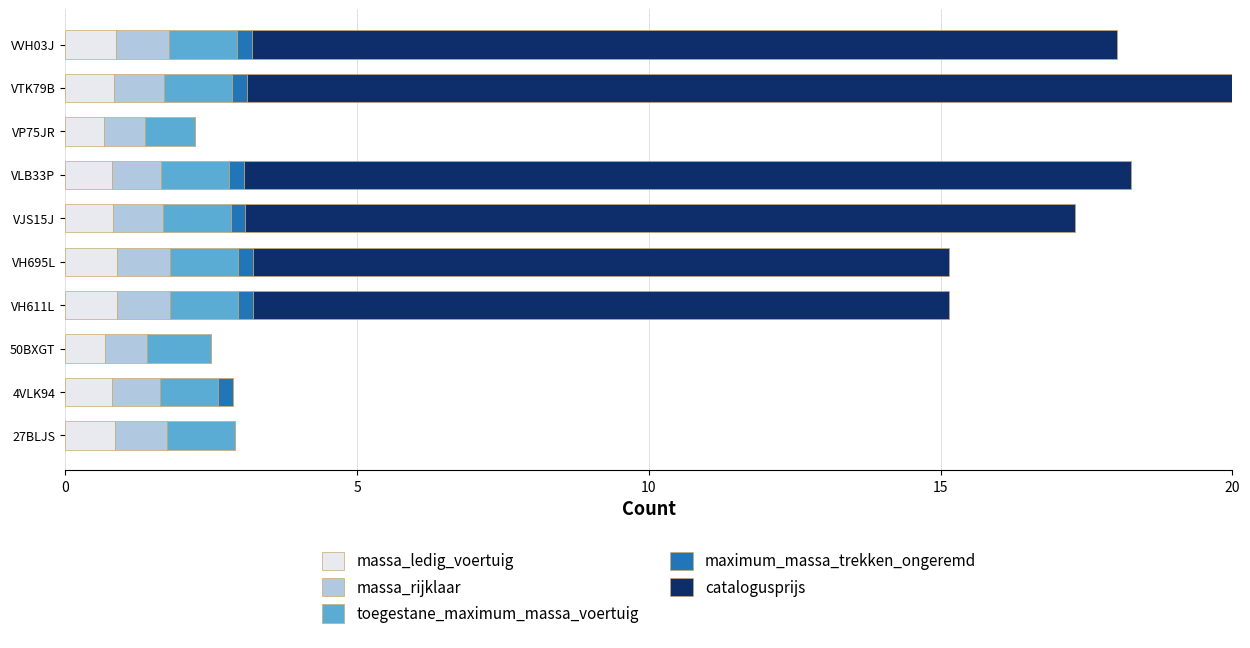

What is the total value across all series at 50BXGT?

2.5